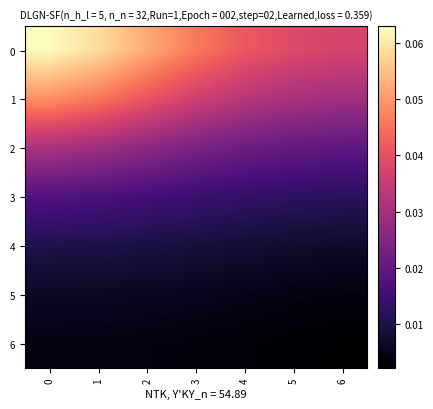

Rank the series at 5 from lowest to highest value.

6, 5, 4, 3, 2, 1, 0